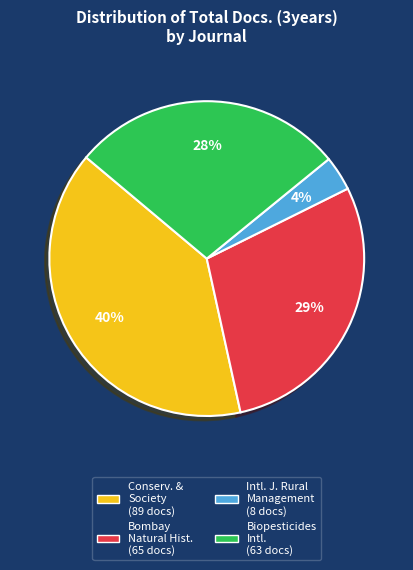

Is there any slice that represents more than half of the pie?

No